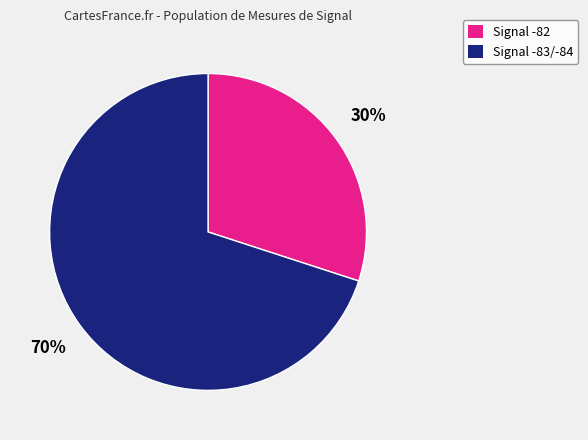

To the nearest percent, what is the difference between the largest and smallest slice percentages?

40%